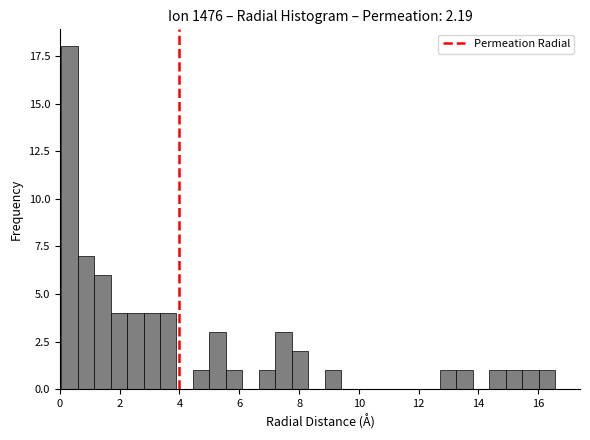

Around what value on the x-axis is the tallest bar? Give the approximate position of its centre, as read against the axis.

0.4